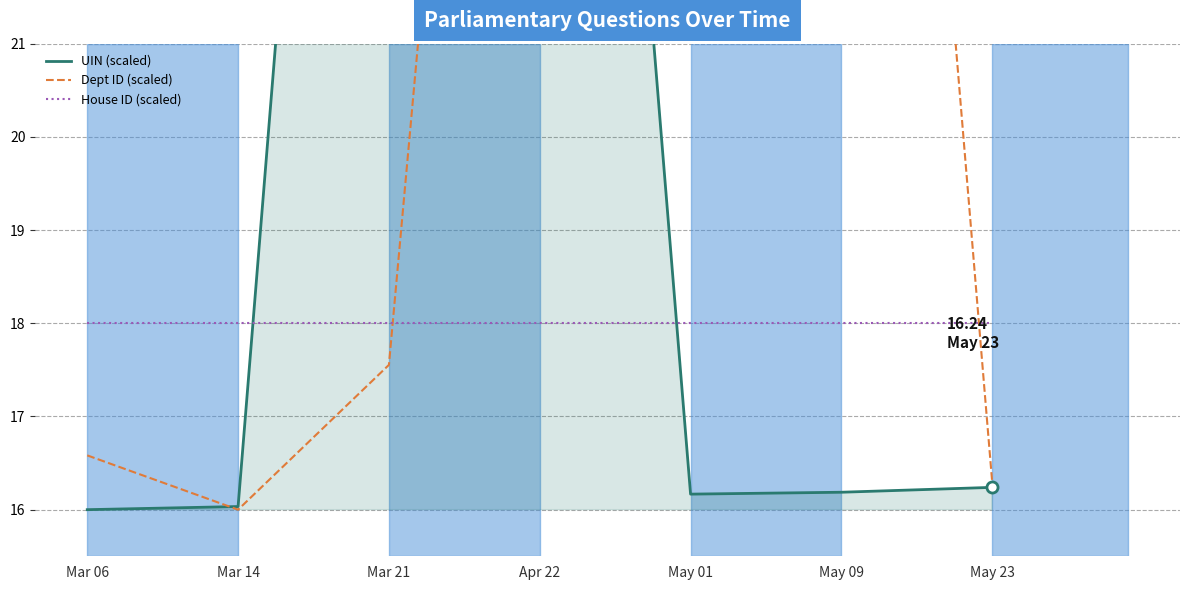

Rank the series at May 09 from lowest to highest value.

UIN (scaled), House ID (scaled), Dept ID (scaled)